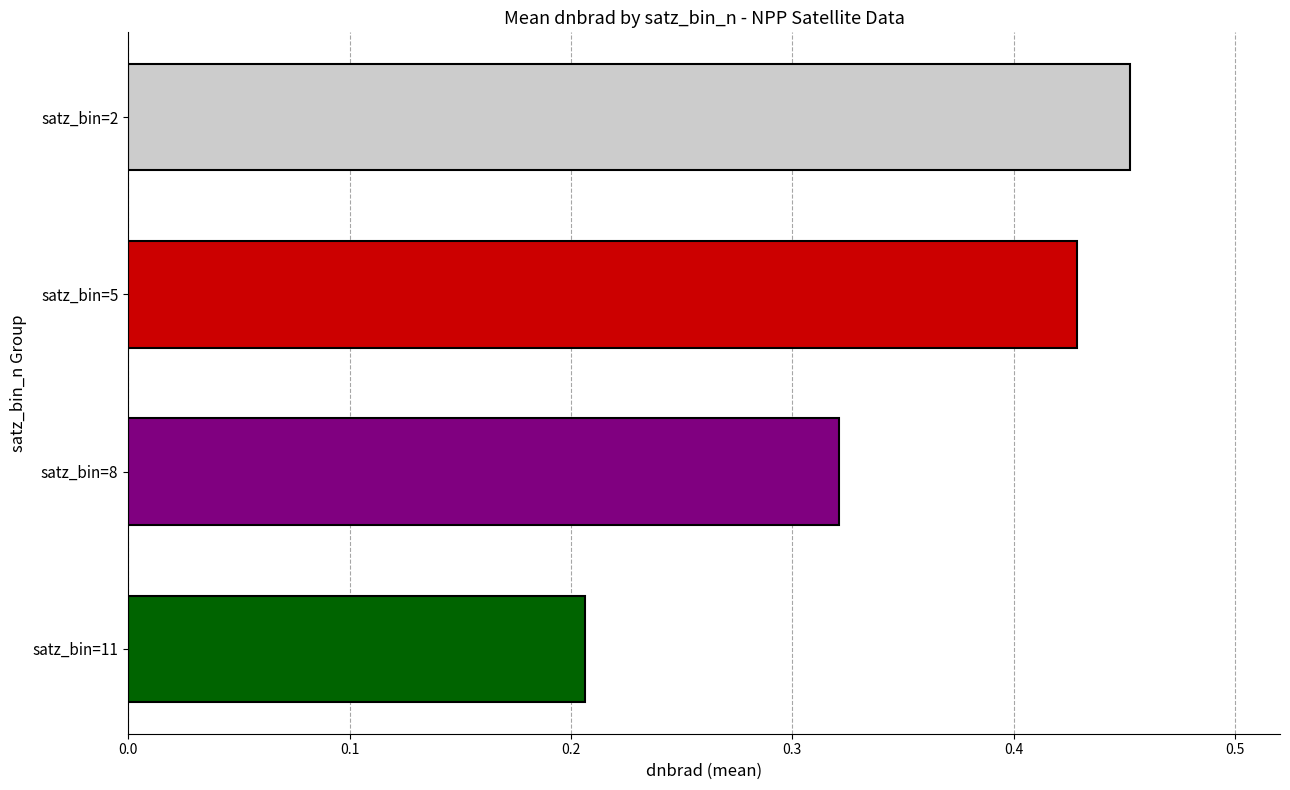

Does the chart contain stacked bars?

No